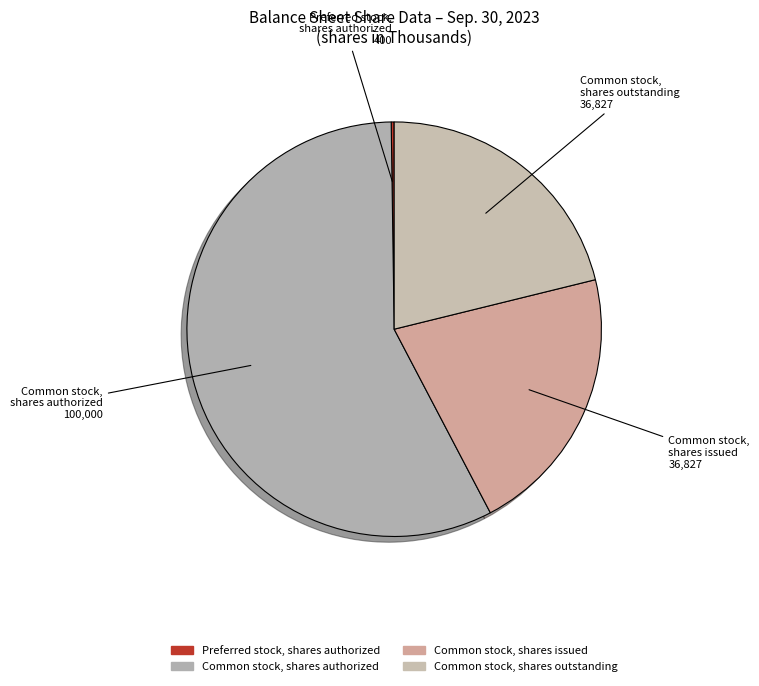

To the nearest percent, what portion does Common stock, shares authorized represent?

57%